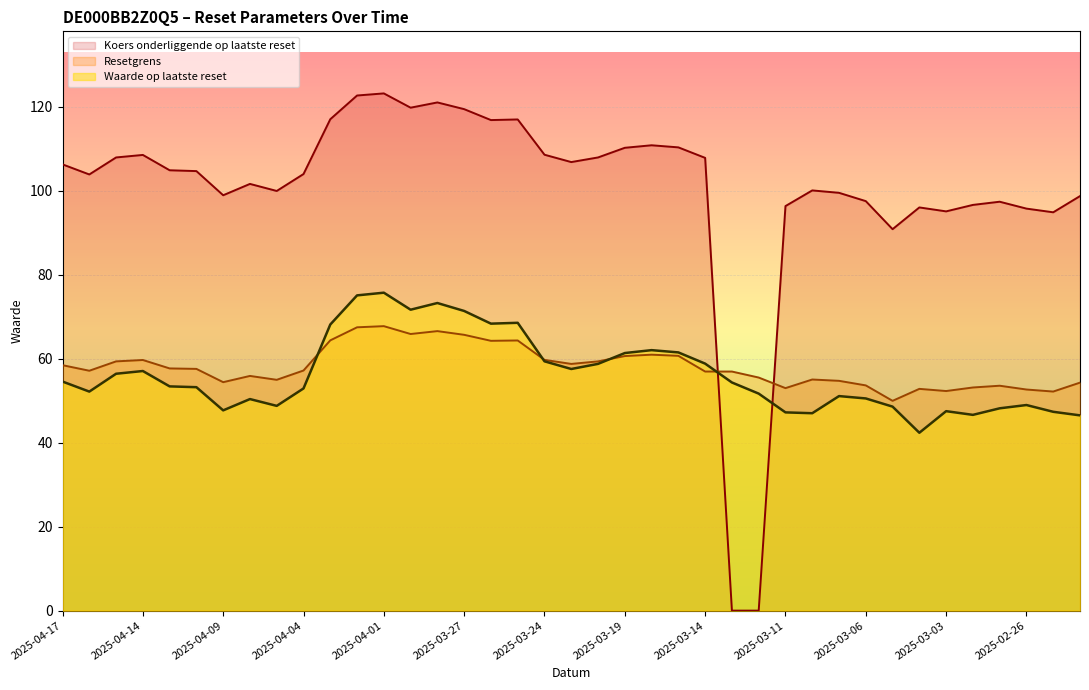

What is the average value of the Waarde op laatste reset series?

56.3